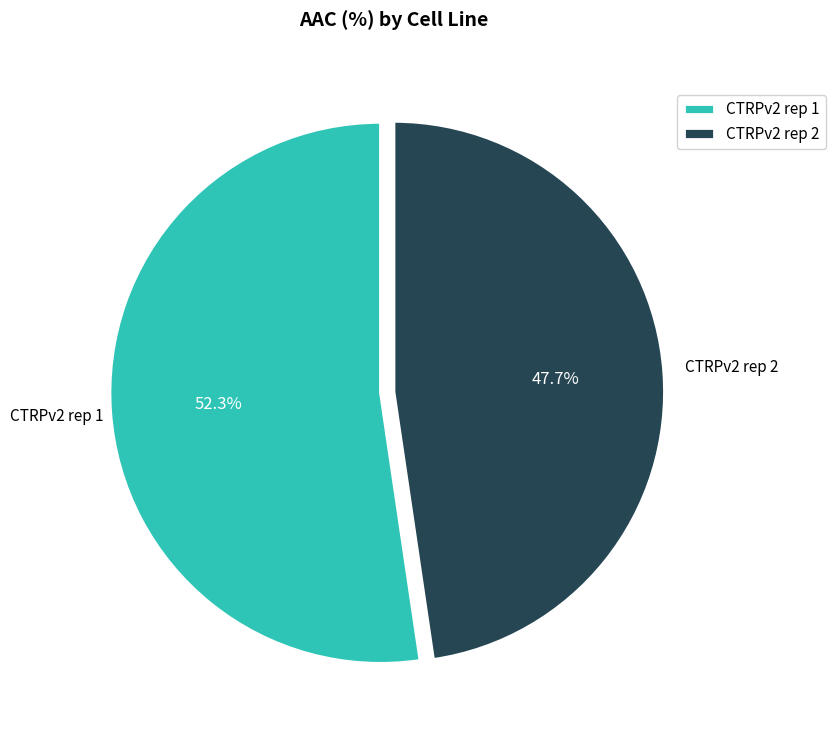

Rank the categories by value from highest to lowest.

CTRPv2 rep 1, CTRPv2 rep 2